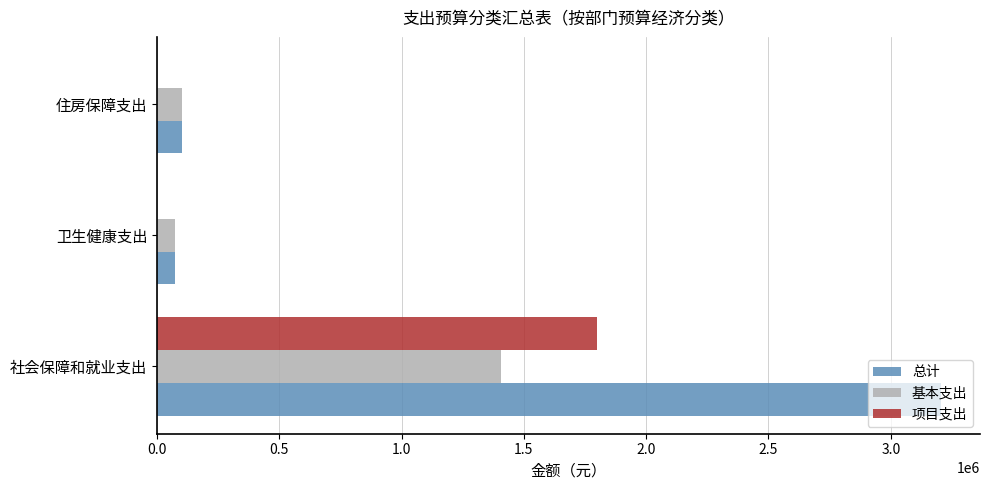

True or false: 项目支出 has a value of -861722.2 at 住房保障支出.

False